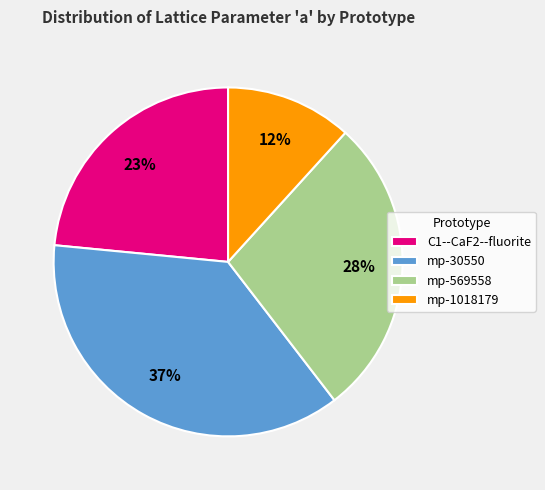

What percentage is the C1--CaF2--fluorite slice, to the nearest percent?

23%